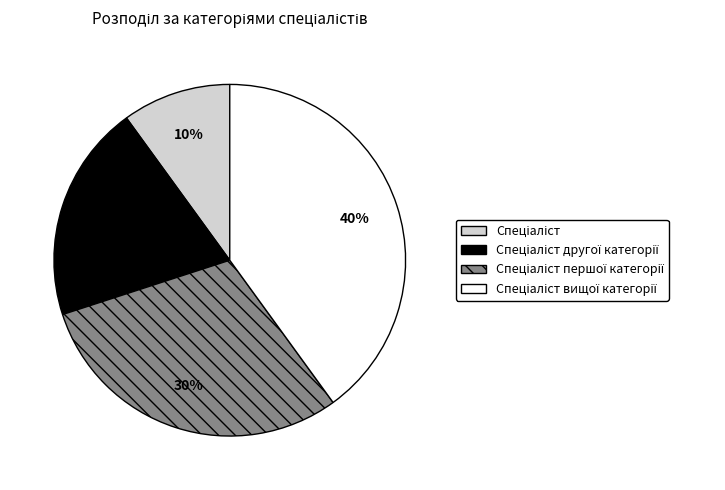

To the nearest percent, what is the average slice percentage?

25%